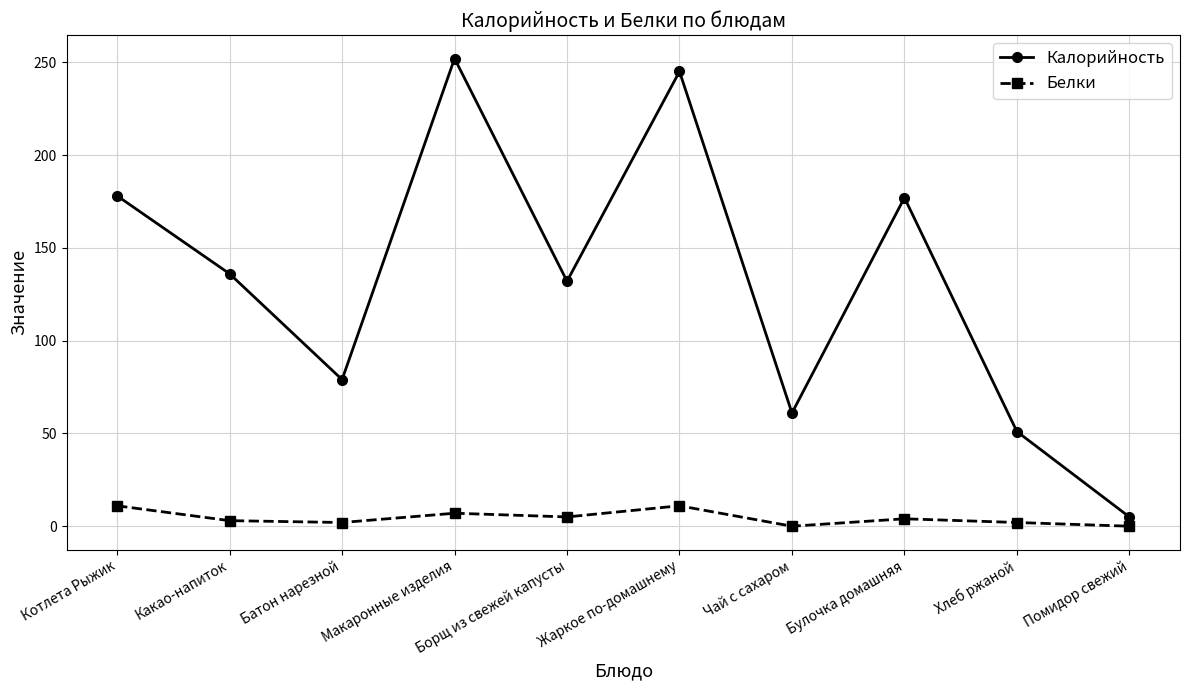

List the series in order of their peak value, highest first.

Калорийность, Белки